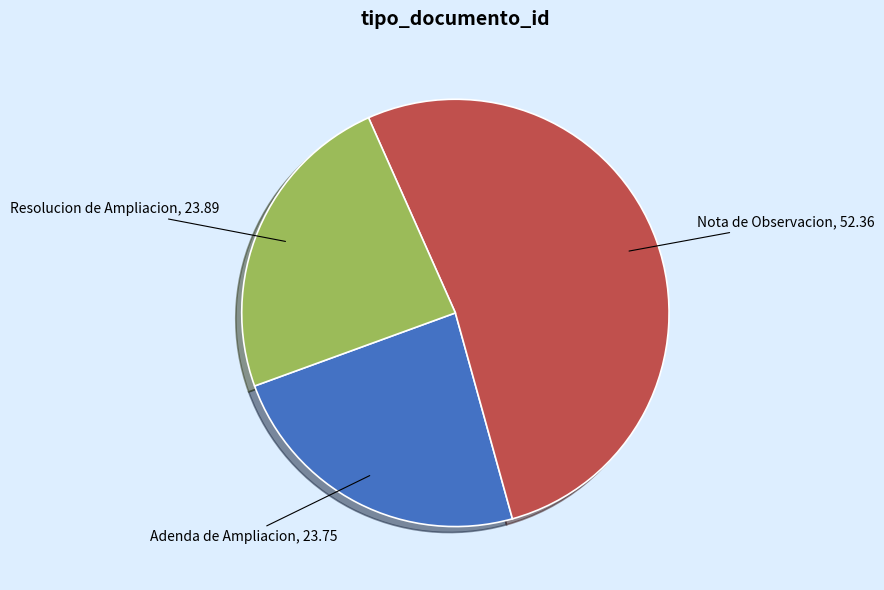

Is there any slice that represents more than half of the pie?

Yes